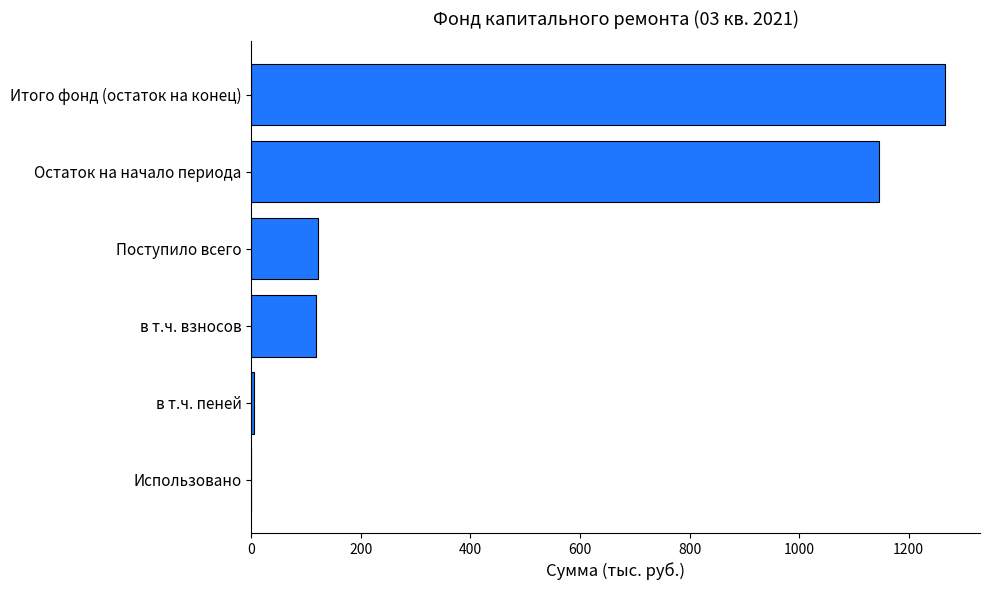

What is the sum of all values?

2655.4